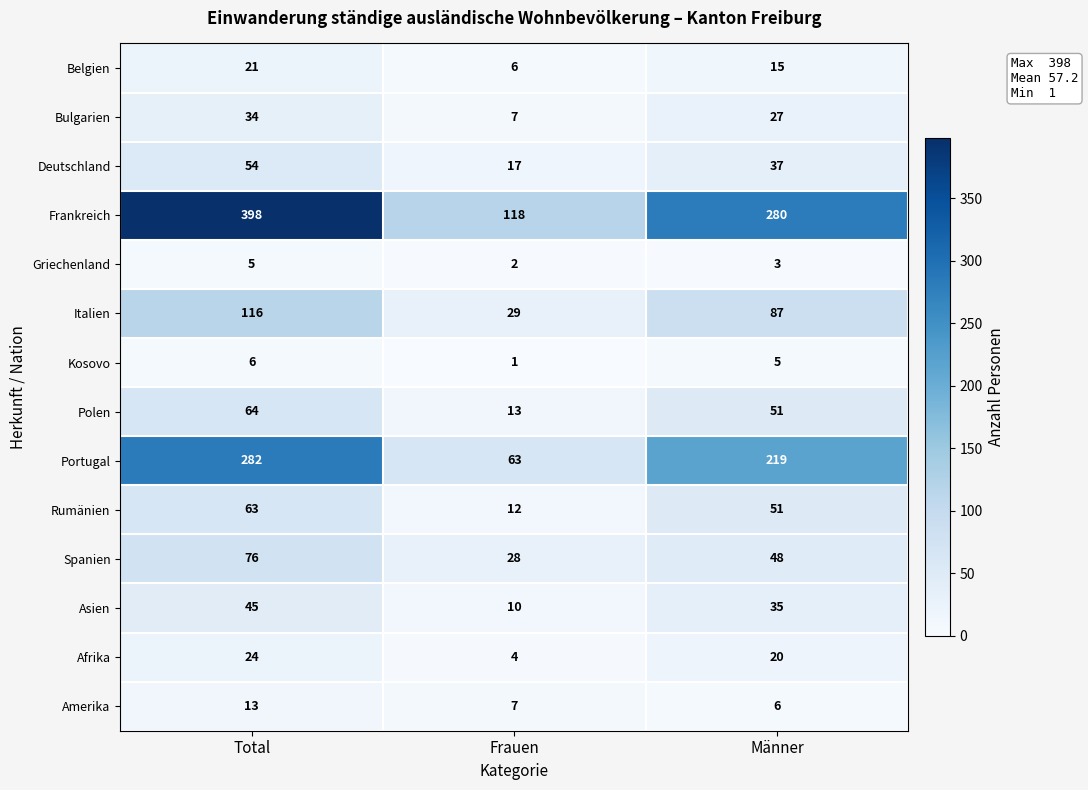

List the series in order of their peak value, highest first.

Frankreich, Portugal, Italien, Spanien, Polen, Rumänien, Deutschland, Asien, Bulgarien, Afrika, Belgien, Amerika, Kosovo, Griechenland